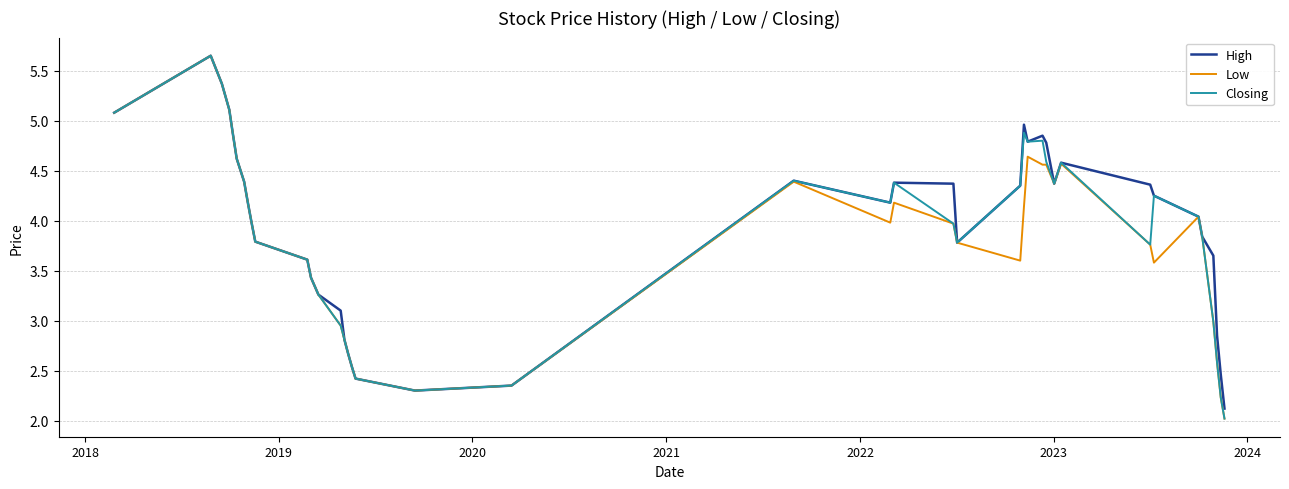

How many values in the Closing series are below 4?

20